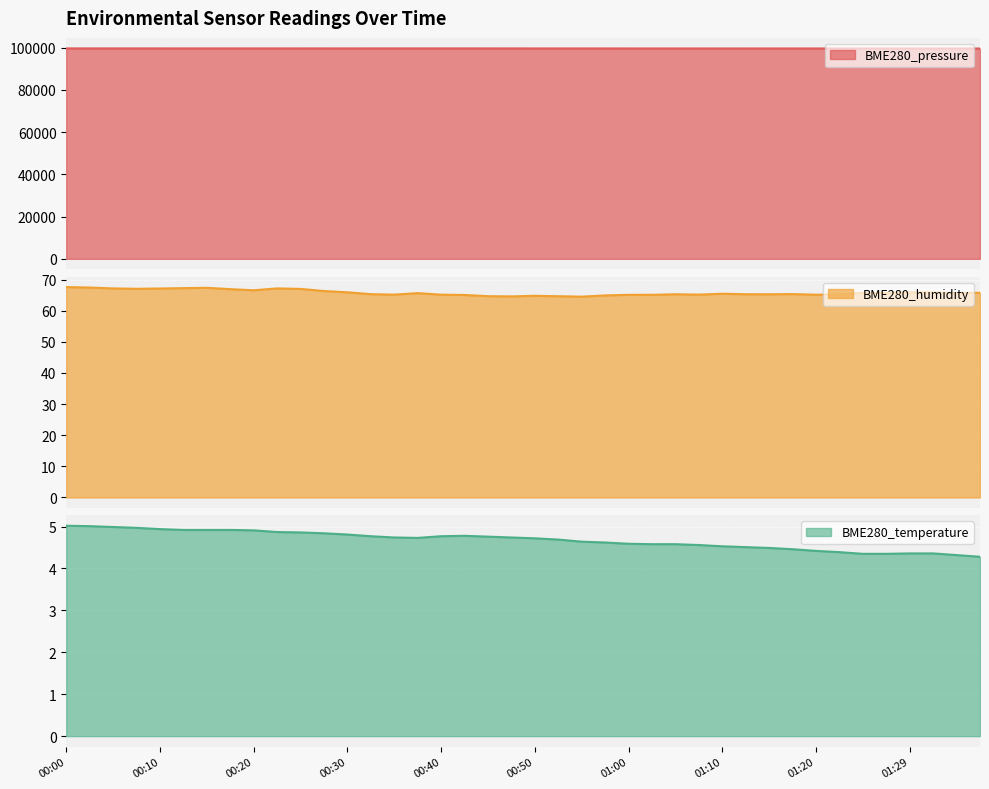

In BME280_pressure, how many points are higher than both neighbors (excluding endpoints)?

11